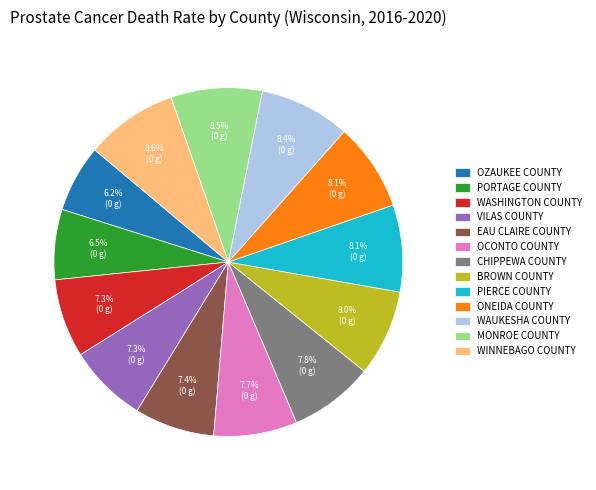

Is there a majority slice in this chart?

No